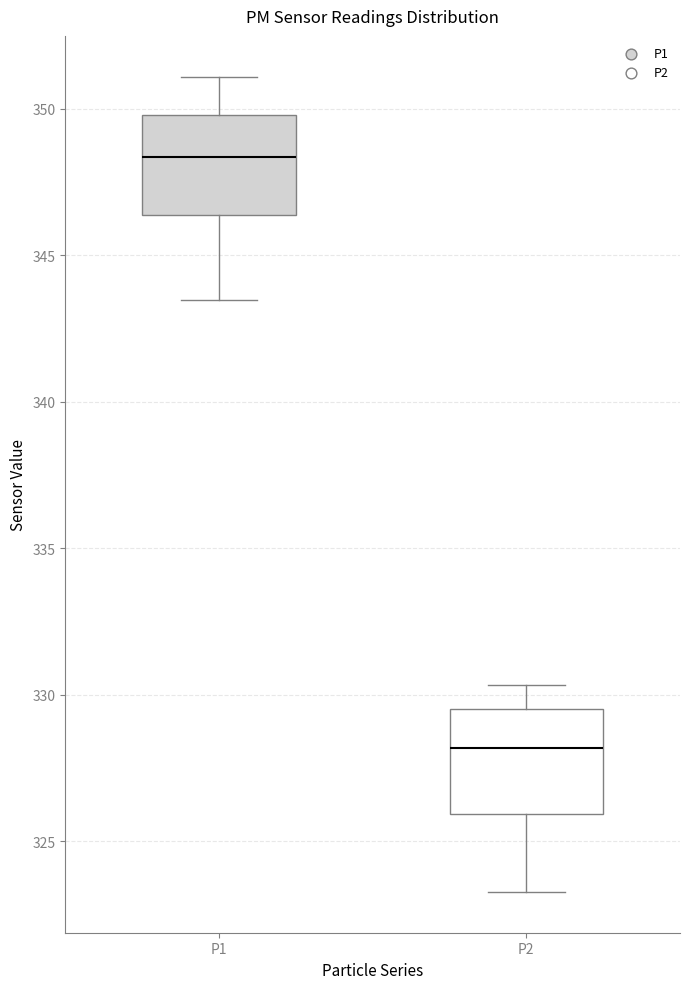

Reading left to right, transcribe this box plot: for each box, give where its median line is, the range the box spans, and where its two whiskers end, as read against the y-axis. The values are not printed on the chart, so give them approximately, as read against the axis.

P1: median 348.5, box 346.5 to 350.0, whiskers 343.5 to 351.0
P2: median 328.0, box 326.0 to 329.5, whiskers 323.5 to 330.5